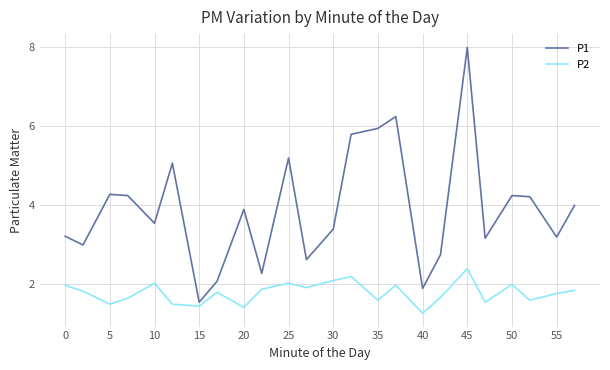

In P2, how many points are higher than both neighbors (excluding endpoints)?

7